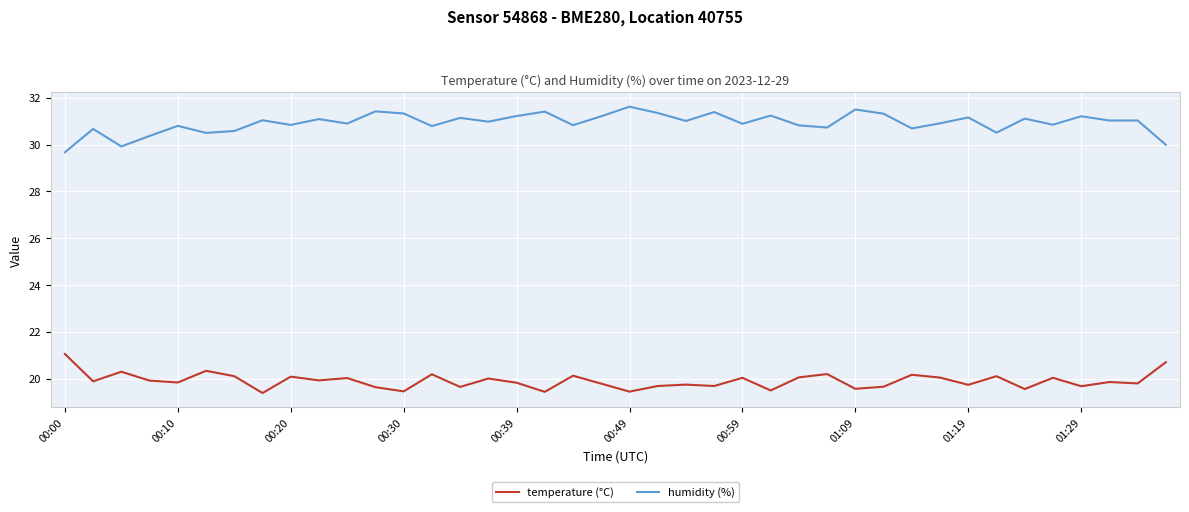

What is the sum of all humidity (%) values?

1237.1